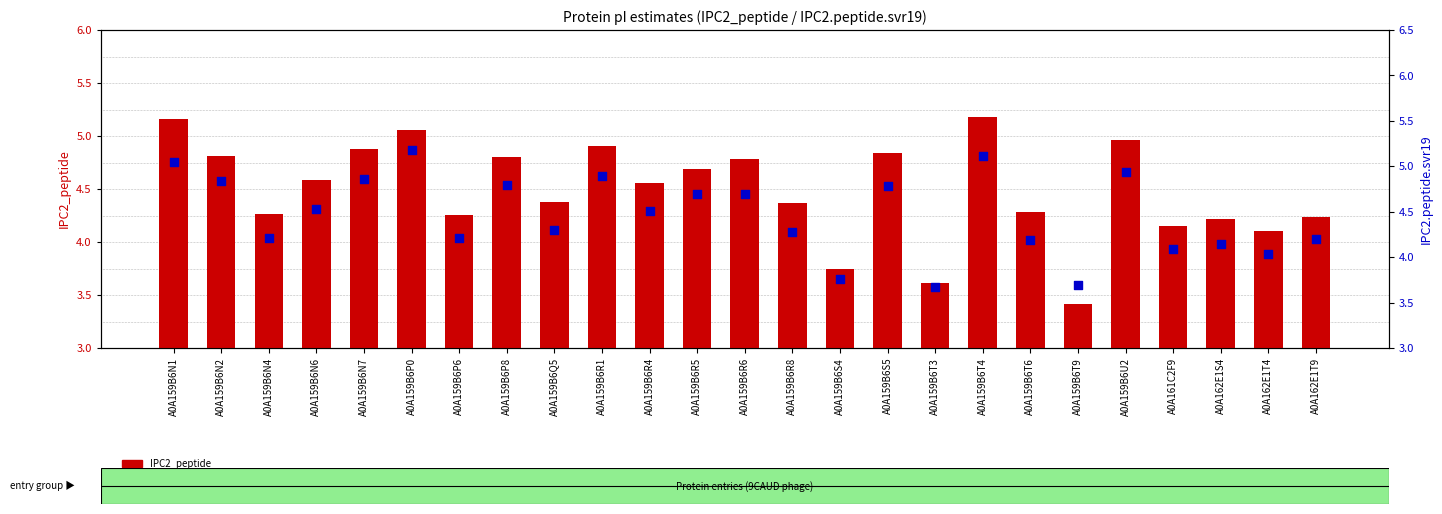

What is the total value across all series at A0A159B6S5?

9.6